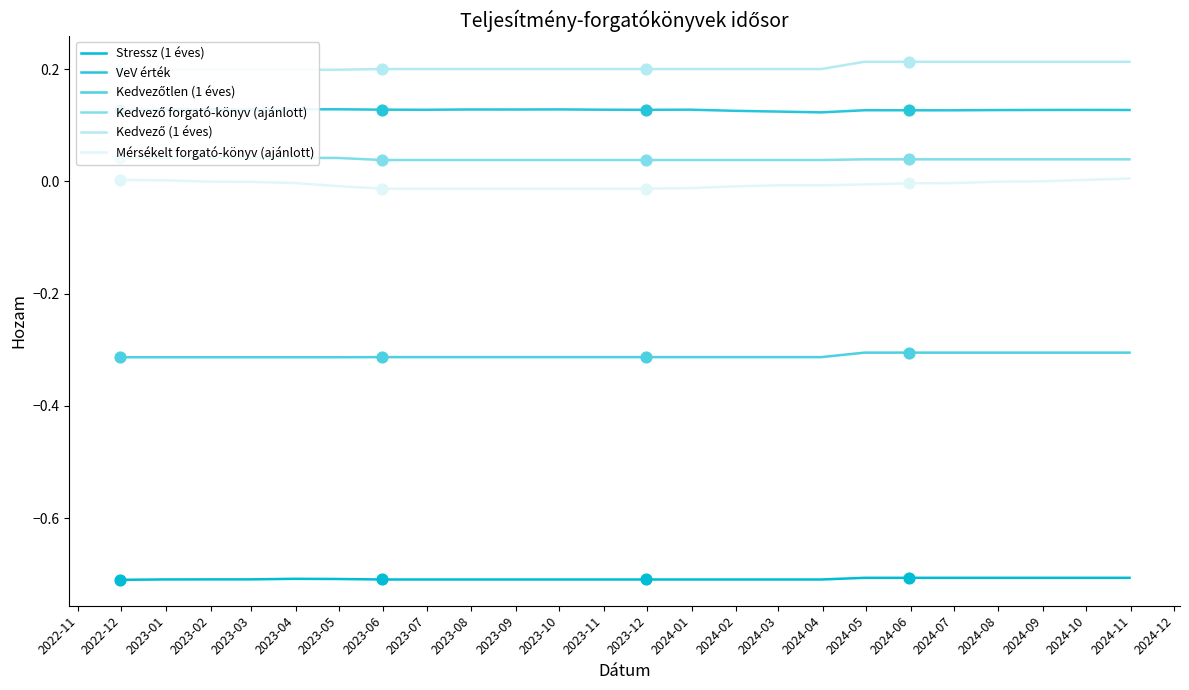

At which category is the sum across all series the highest?

2024-10